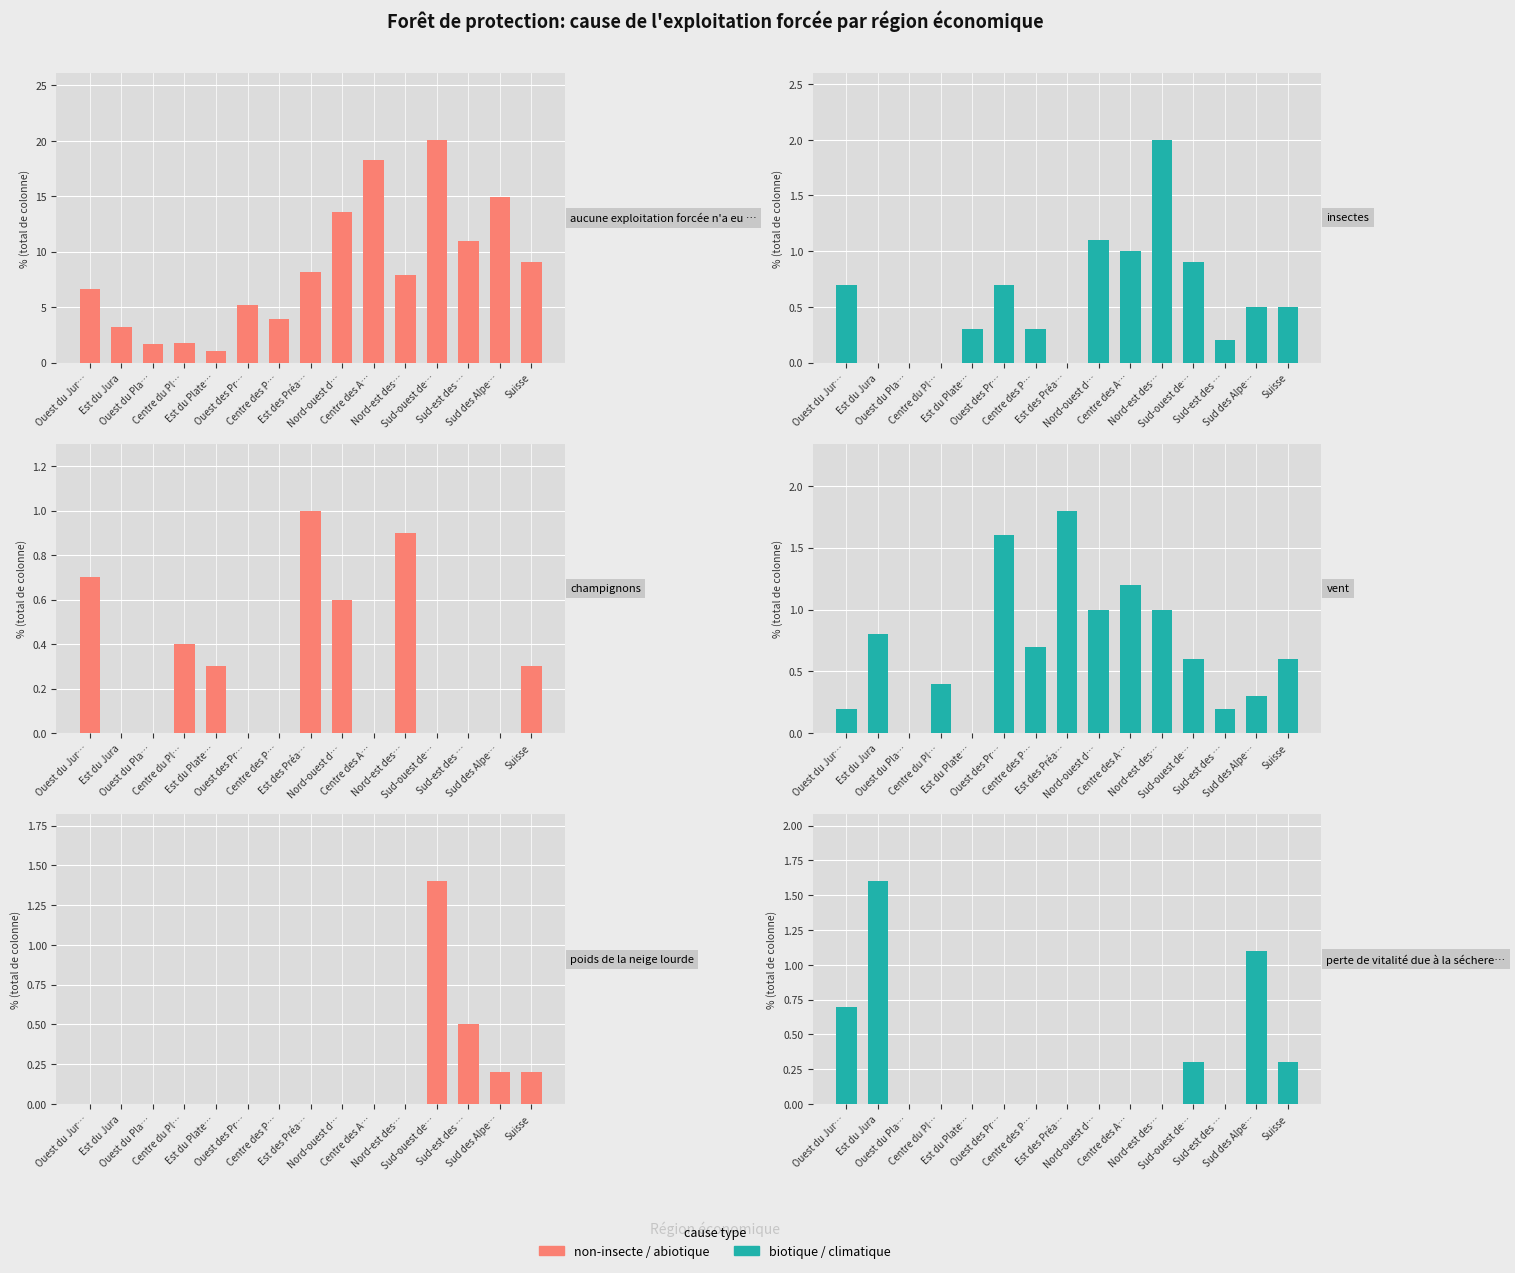

True or false: perte de vitalité due à la sécheresse has a value of -1.0 at Centre du Pl….

False